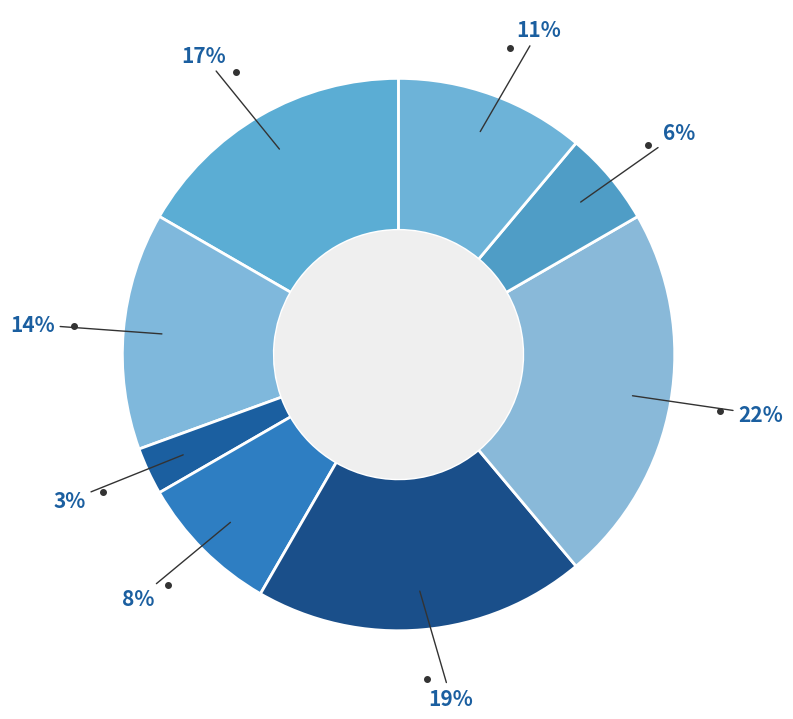

How many slices are in this pie chart?

8